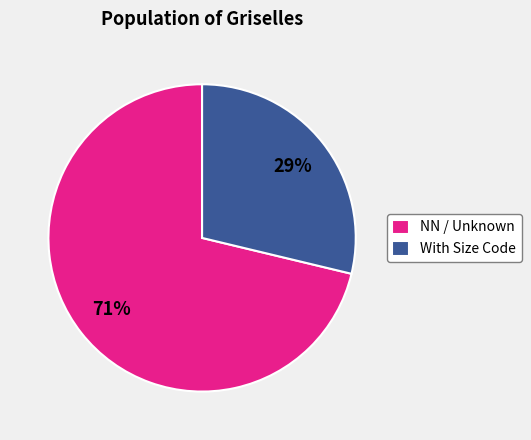

Do NN / Unknown and With Size Code together represent more than half of the pie?

Yes